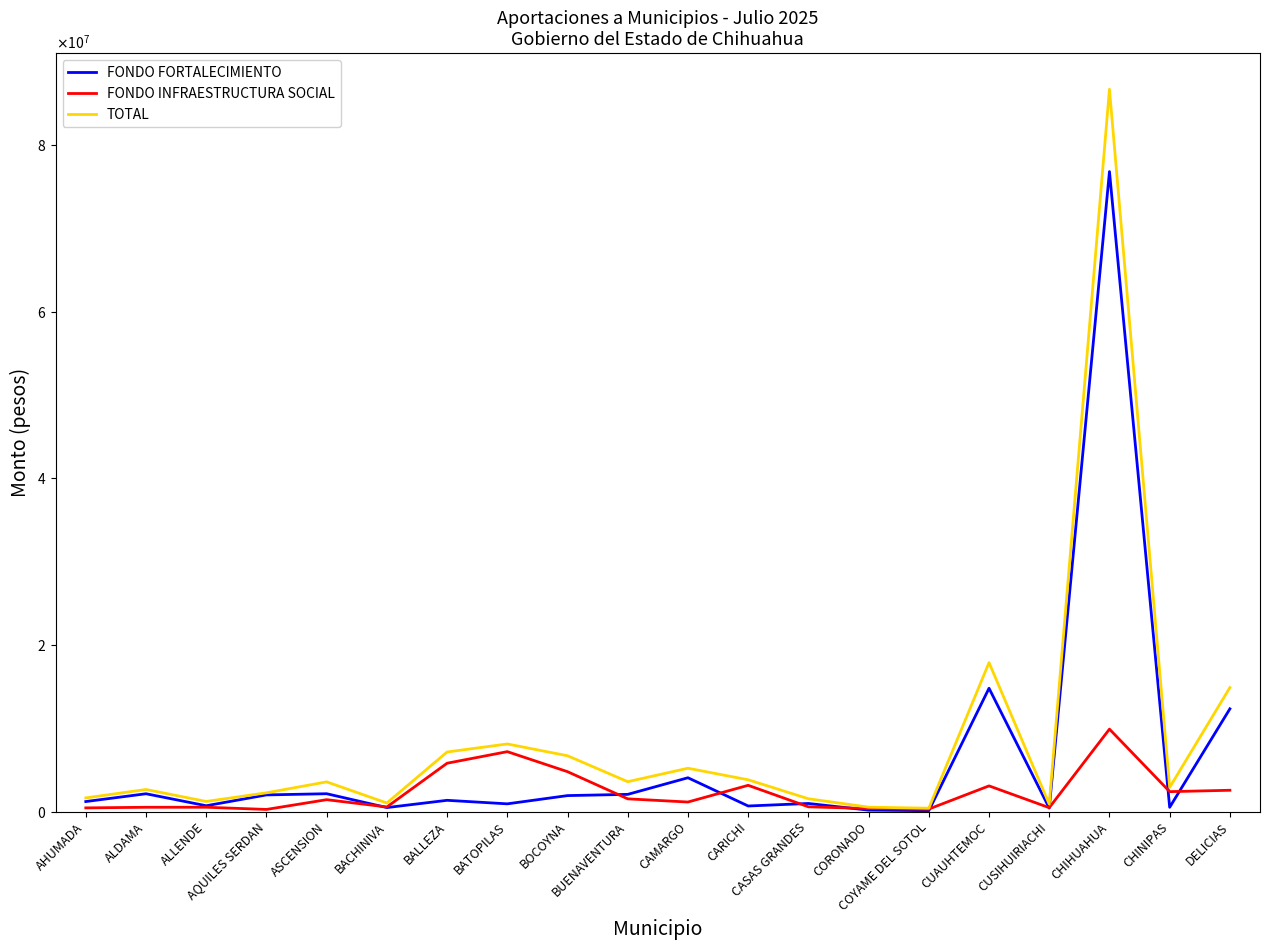

Rank the categories by FONDO FORTALECIMIENTO value from highest to lowest.

CHIHUAHUA, CUAUHTEMOC, DELICIAS, CAMARGO, ASCENSION, ALDAMA, BUENAVENTURA, AQUILES SERDAN, BOCOYNA, BALLEZA, AHUMADA, CASAS GRANDES, BATOPILAS, ALLENDE, CARICHI, CHINIPAS, BACHINIVA, CUSIHUIRIACHI, CORONADO, COYAME DEL SOTOL